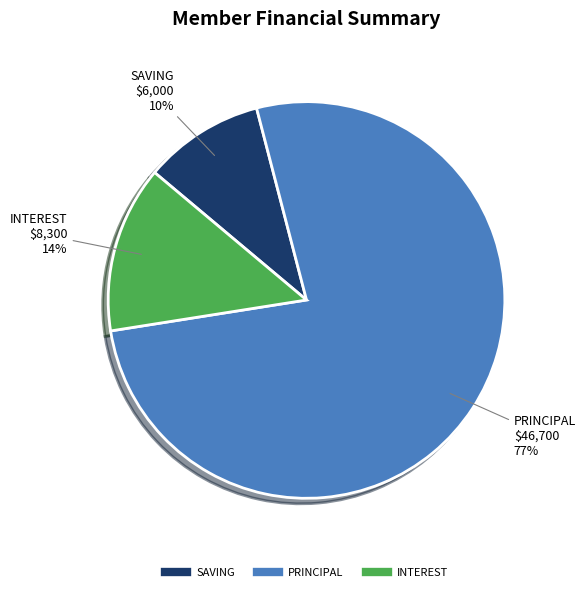

Is there any slice that represents more than half of the pie?

Yes